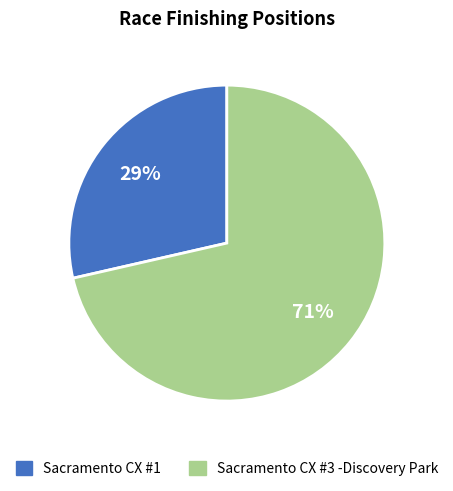

Which slice is the smallest?

Sacramento CX #1